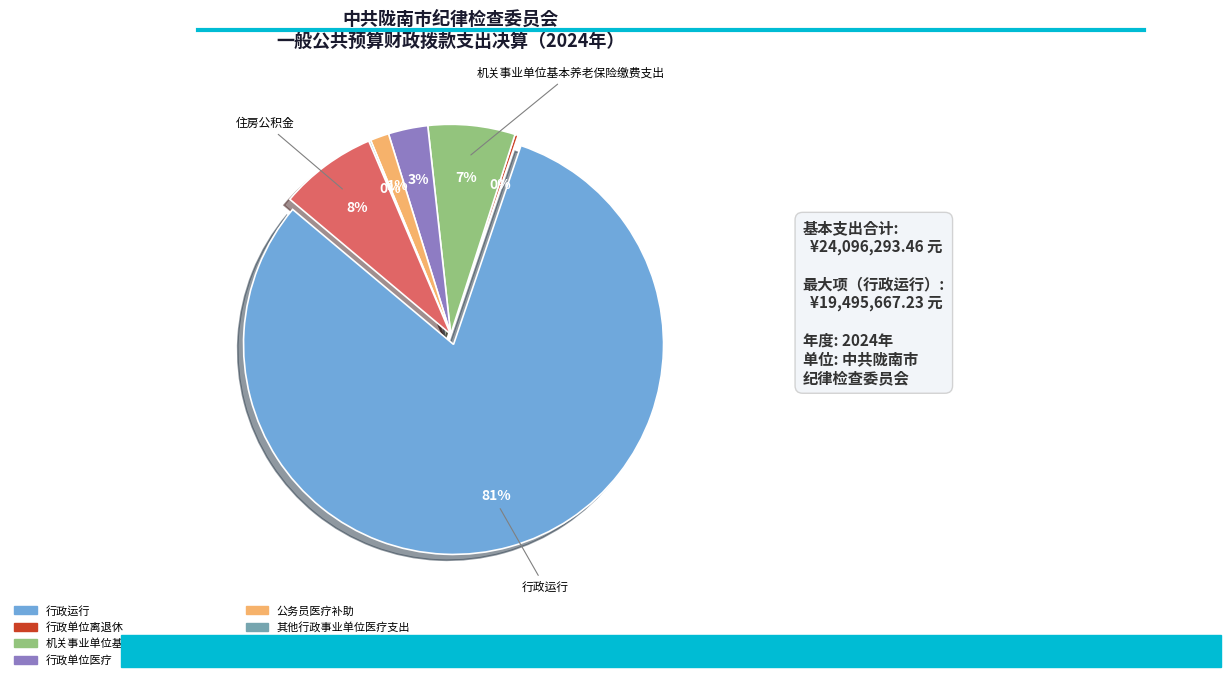

To the nearest percent, what is the difference between the 其他行政事业单位医疗支出 and 行政单位医疗 slice percentages?

3%